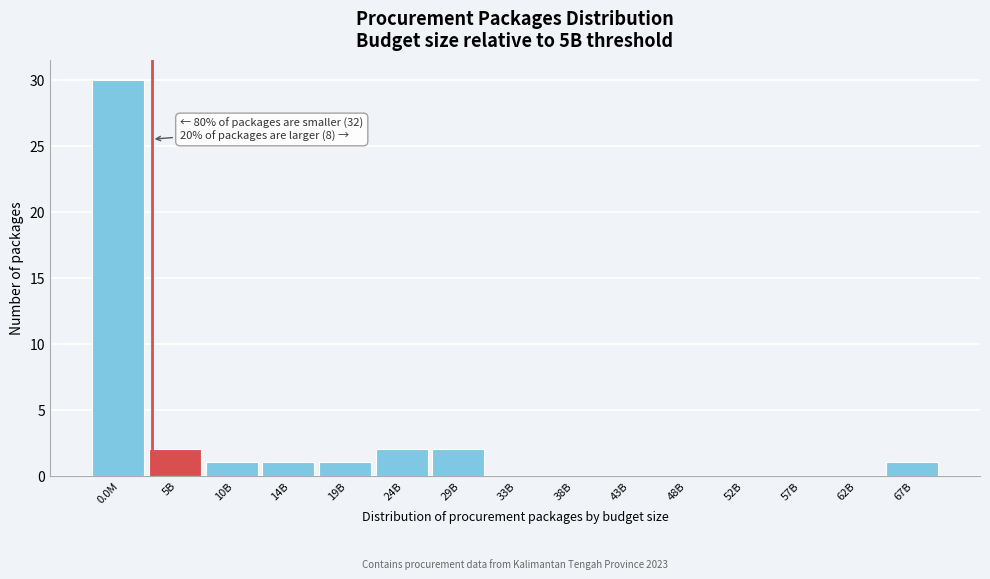

Reading left to right, extract all data points from this chart.

0.0M=30	5B=2	10B=1	14B=1	19B=1	24B=2	29B=2	33B=0	38B=0	43B=0	48B=0	52B=0	57B=0	62B=0	67B=1